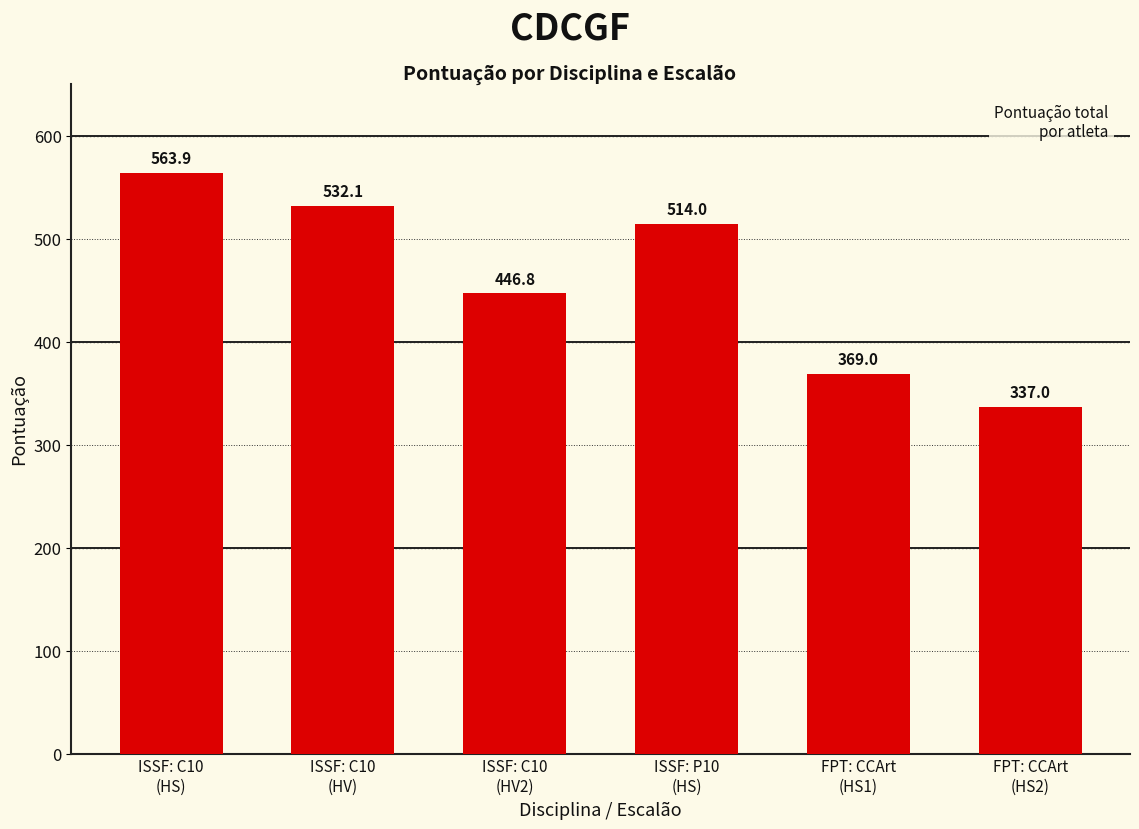

Are the bars horizontal?

No